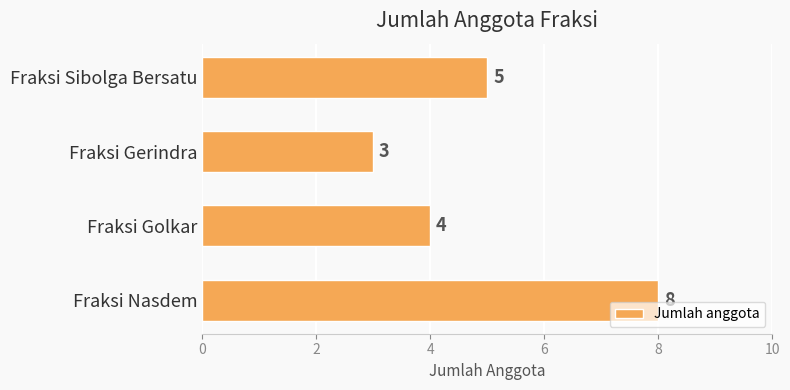

What is the difference between the second highest and minimum values?

2